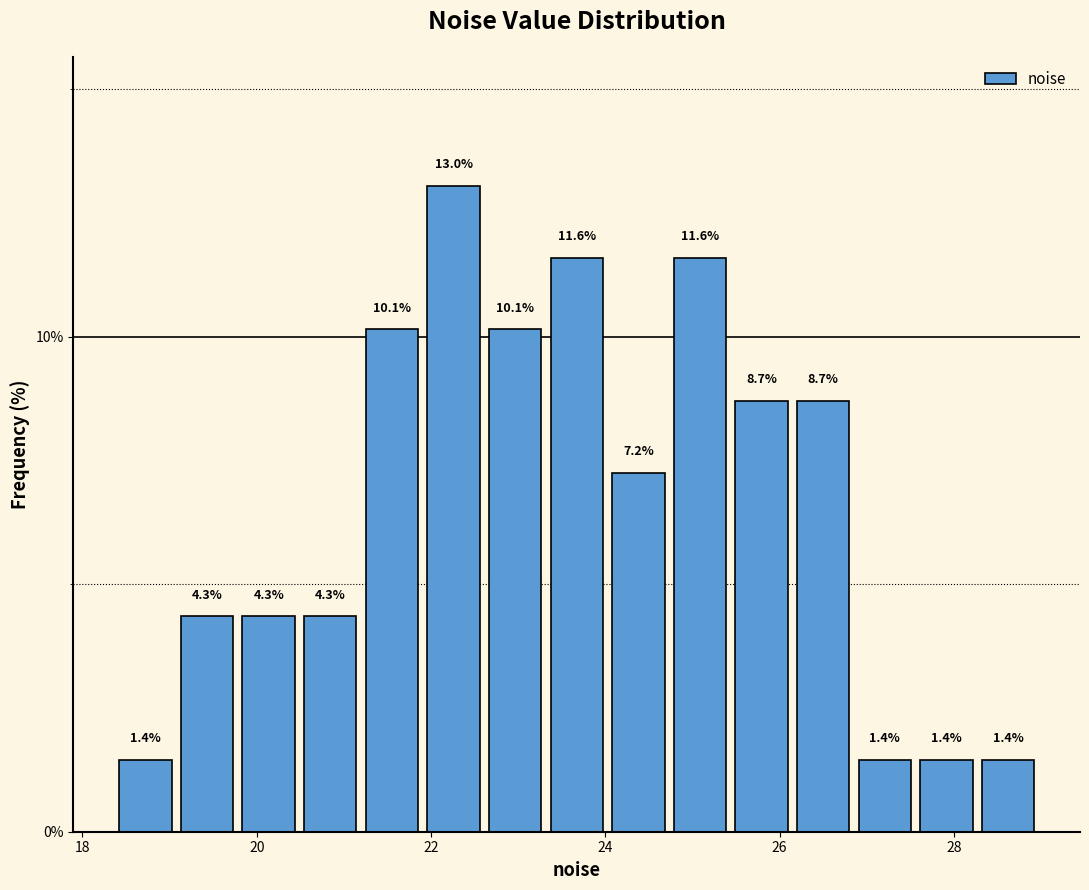

Read against the x-axis, roughly where is the centre of the tallest bar?

22.2